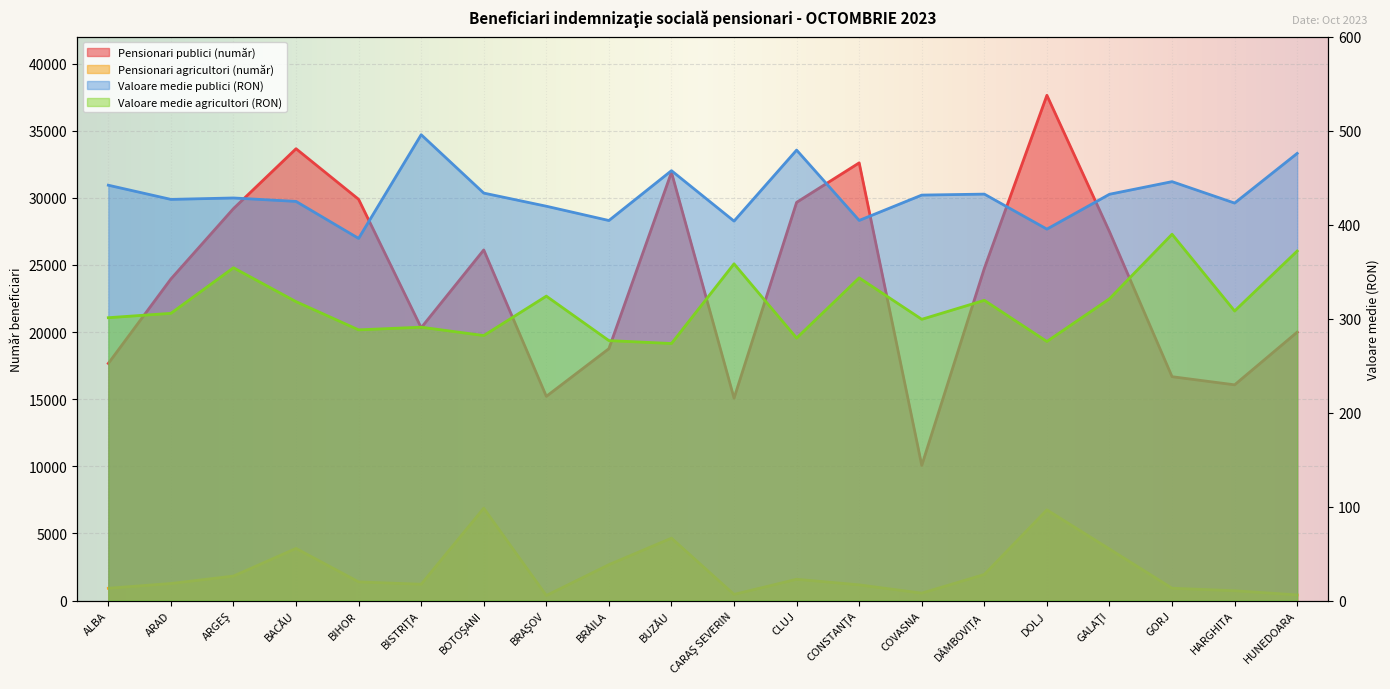

How many categories are shown in the chart?

20